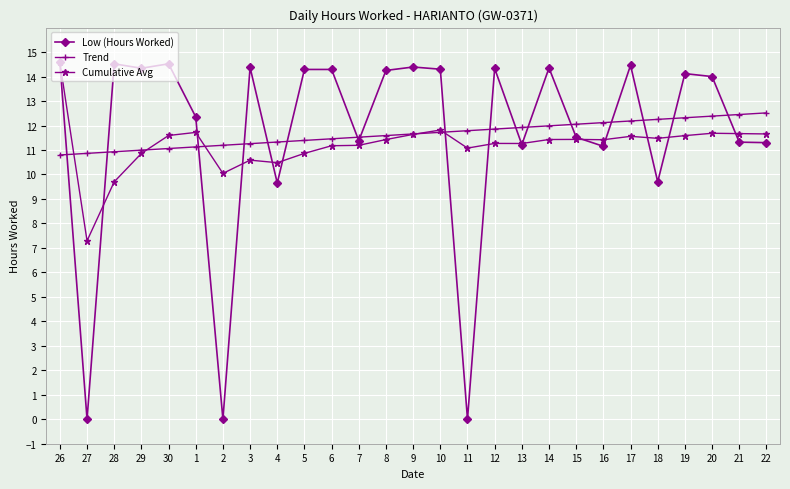

What is the label of the 3rd point from the left?

28